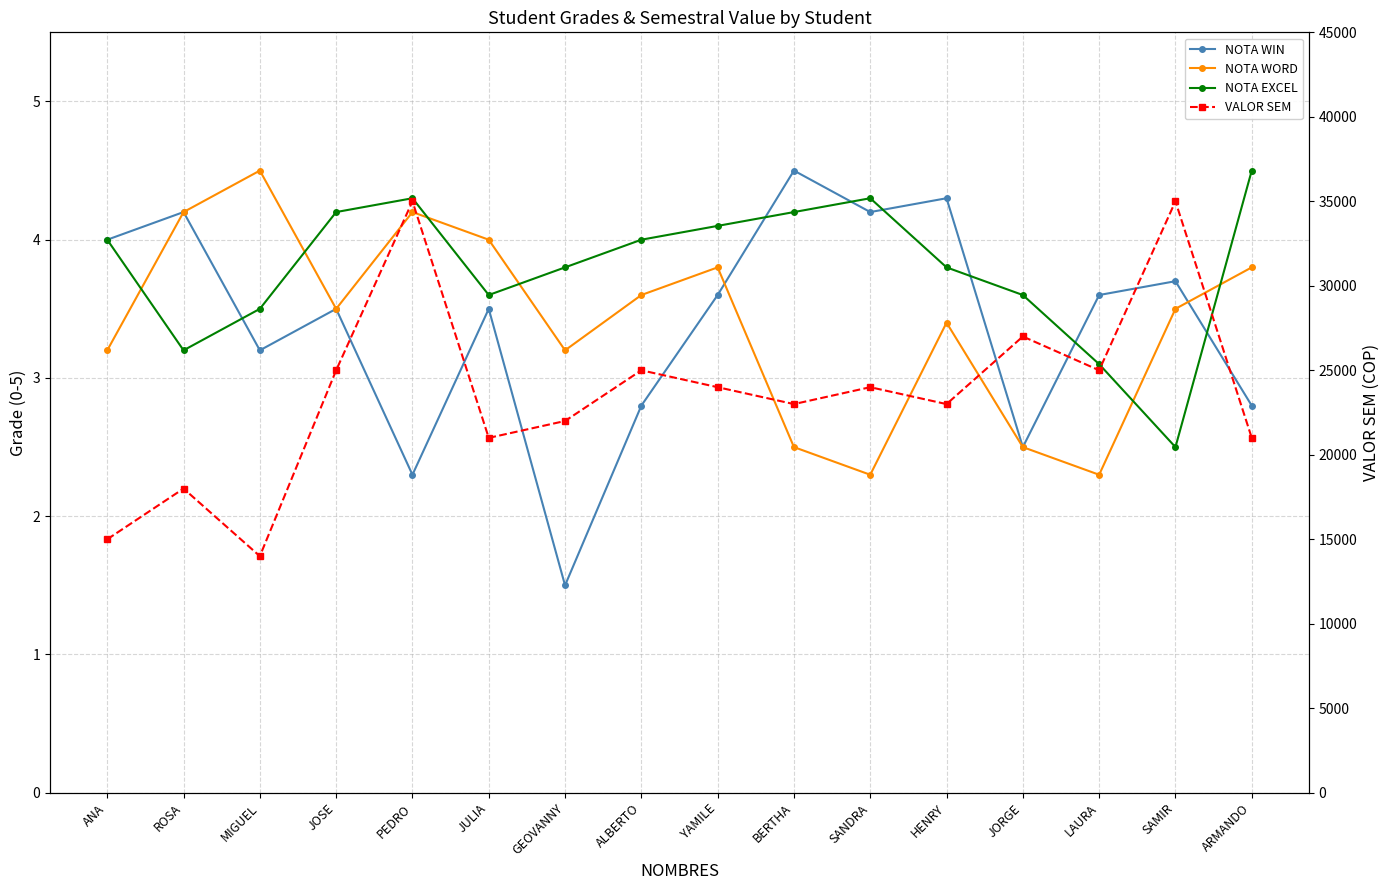

How many intersections are there between NOTA EXCEL and NOTA WORD?

6